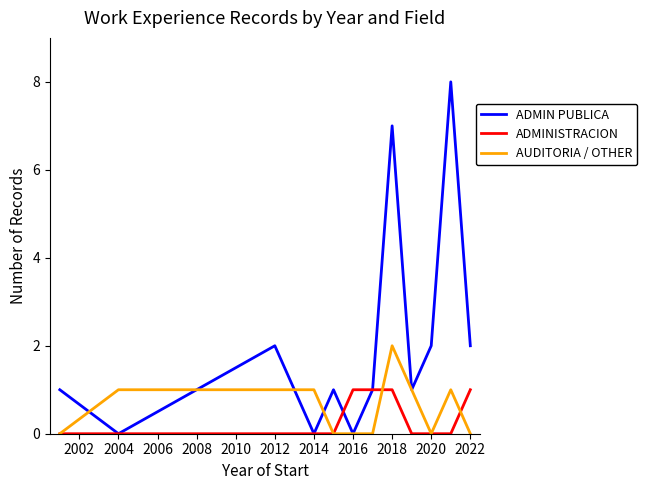

At how many categories does at least one series exceed 3?

2